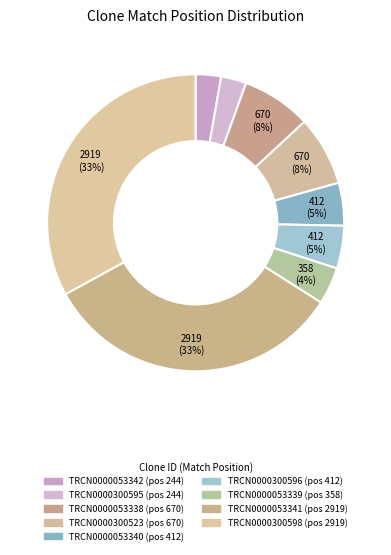

True or false: TRCN0000300598 accounts for 42% of the total.

False